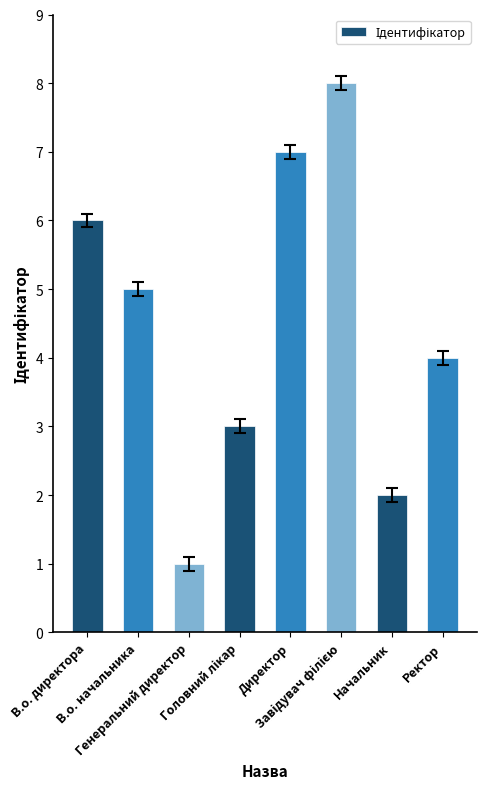

How many bars are there in total?

8